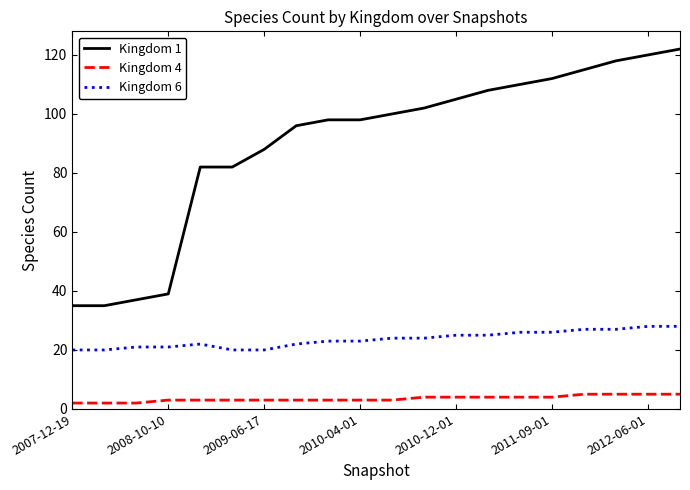

Which series has the largest range (max minus min)?

Kingdom 1